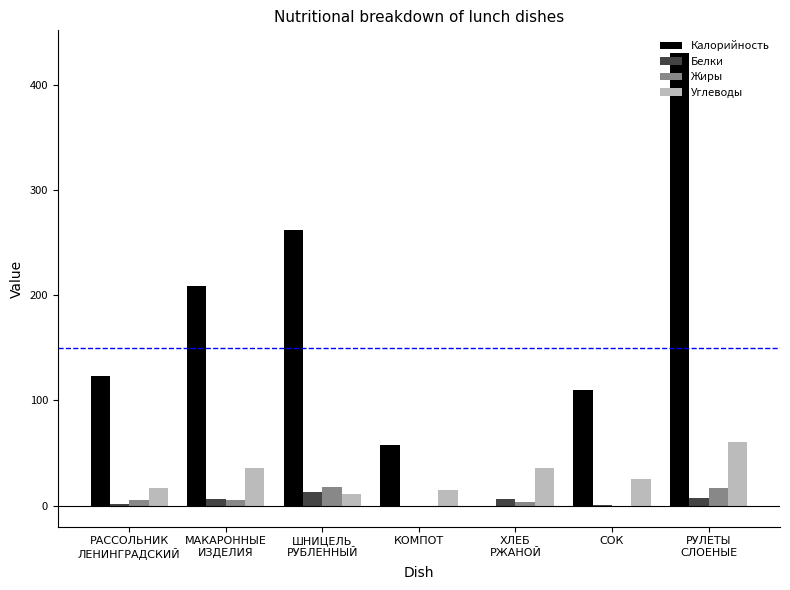

Which series has the largest total across all categories?

Калорийность